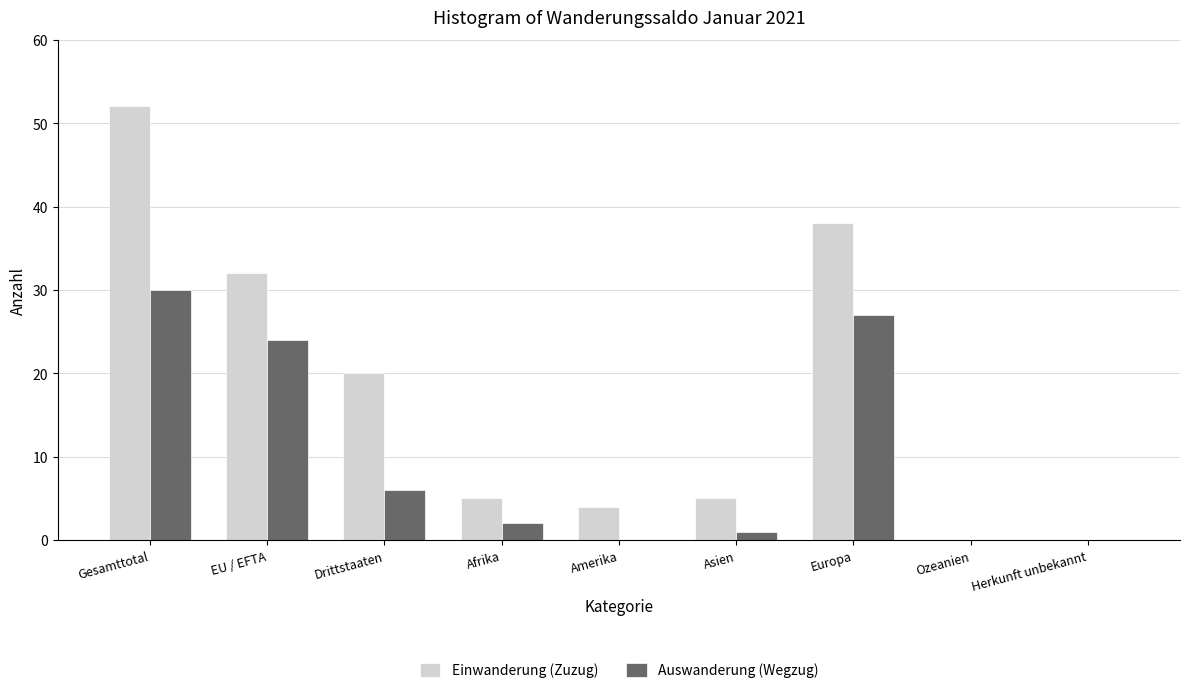

Reading left to right, extract all data points from this chart.

Einwanderung (Zuzug): Gesamttotal=52	EU / EFTA=32	Drittstaaten=20	Afrika=5	Amerika=4	Asien=5	Europa=38	Ozeanien=0	Herkunft unbekannt=0
Auswanderung (Wegzug): Gesamttotal=30	EU / EFTA=24	Drittstaaten=6	Afrika=2	Amerika=0	Asien=1	Europa=27	Ozeanien=0	Herkunft unbekannt=0